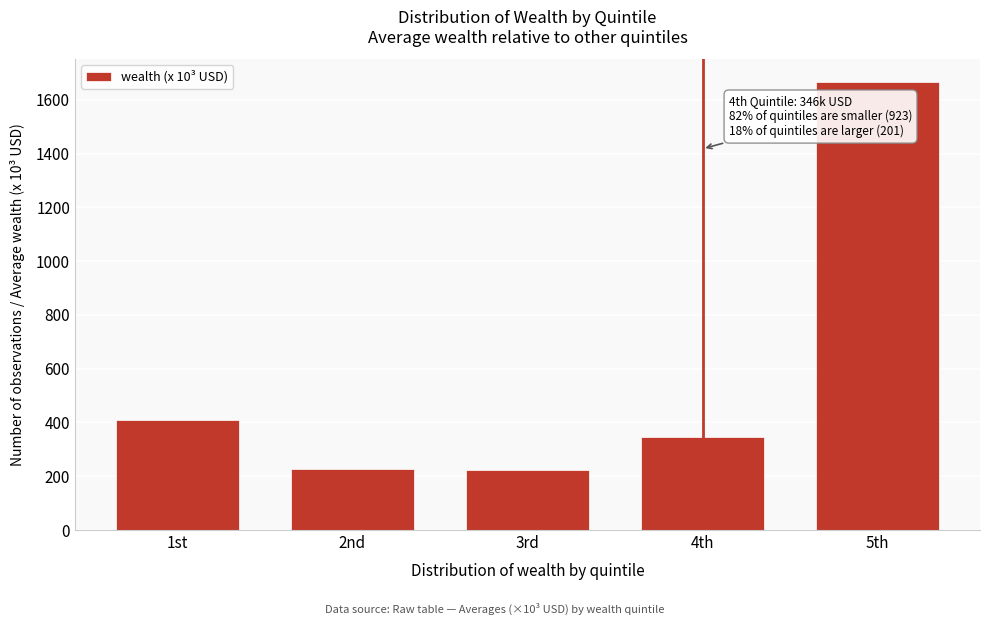

Approximately how many times larger is the value at 1st compared to 3rd?

1.8